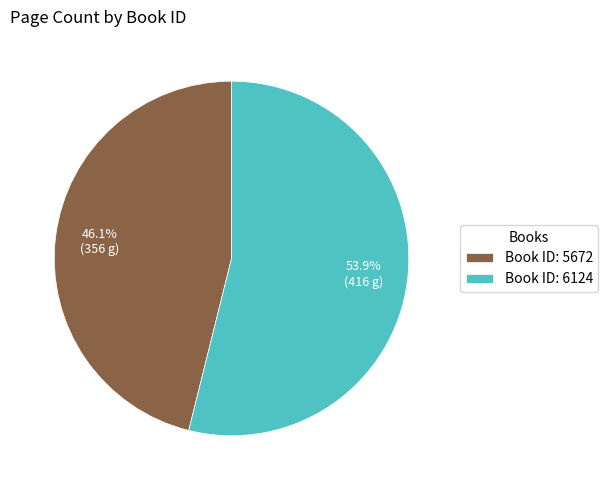

Is there any slice that represents more than half of the pie?

Yes